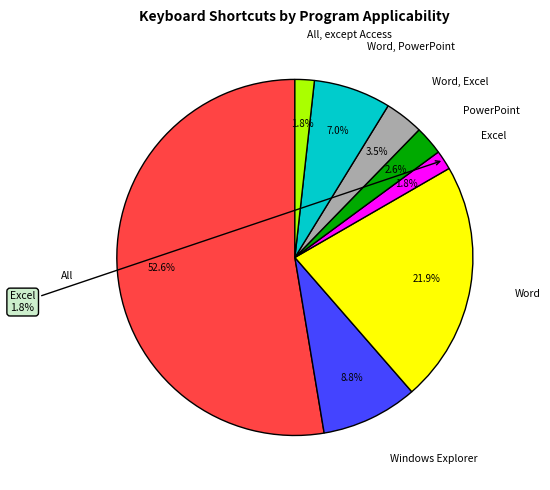

Which slice is the smallest?

Excel